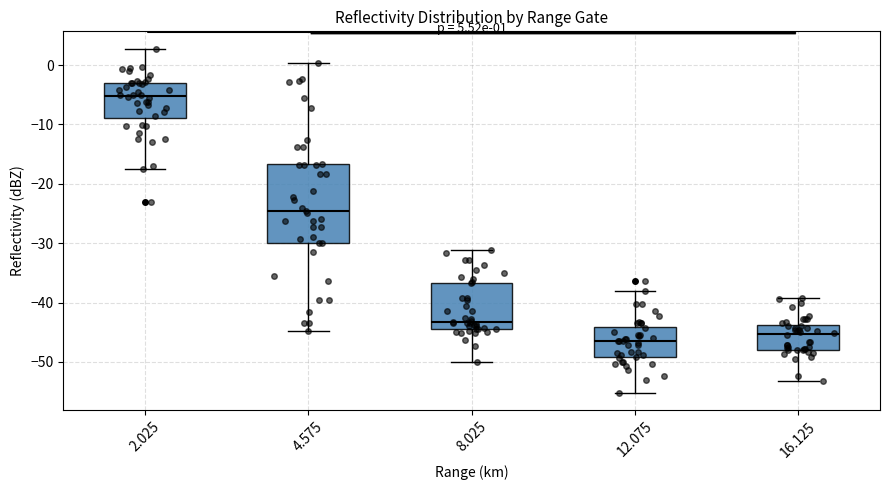

Which box is the tallest, from its lower edge to its upper edge?

4.575